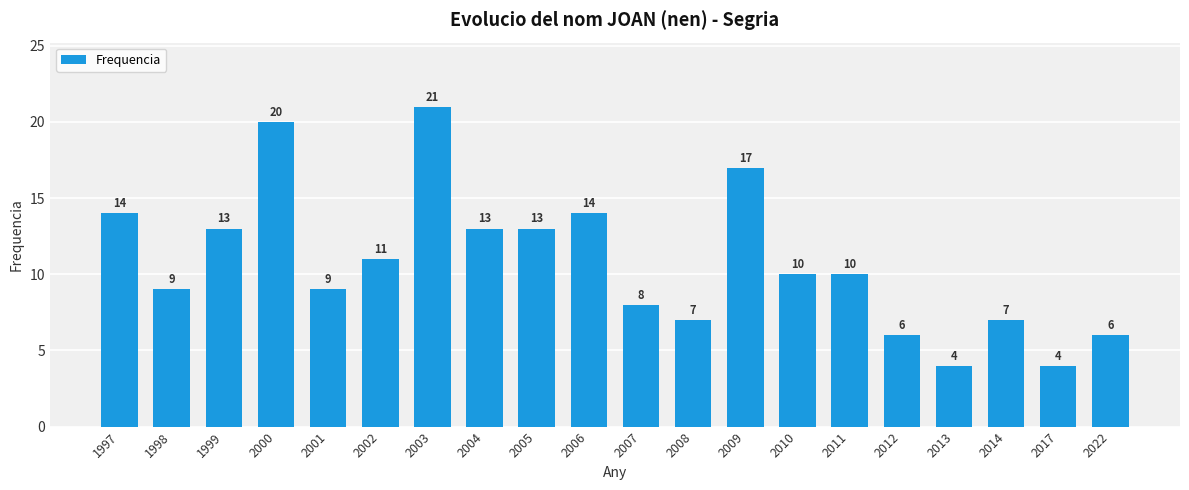

Reading left to right, list all the values displayed in this chart.

1997=14	1998=9	1999=13	2000=20	2001=9	2002=11	2003=21	2004=13	2005=13	2006=14	2007=8	2008=7	2009=17	2010=10	2011=10	2012=6	2013=4	2014=7	2017=4	2022=6